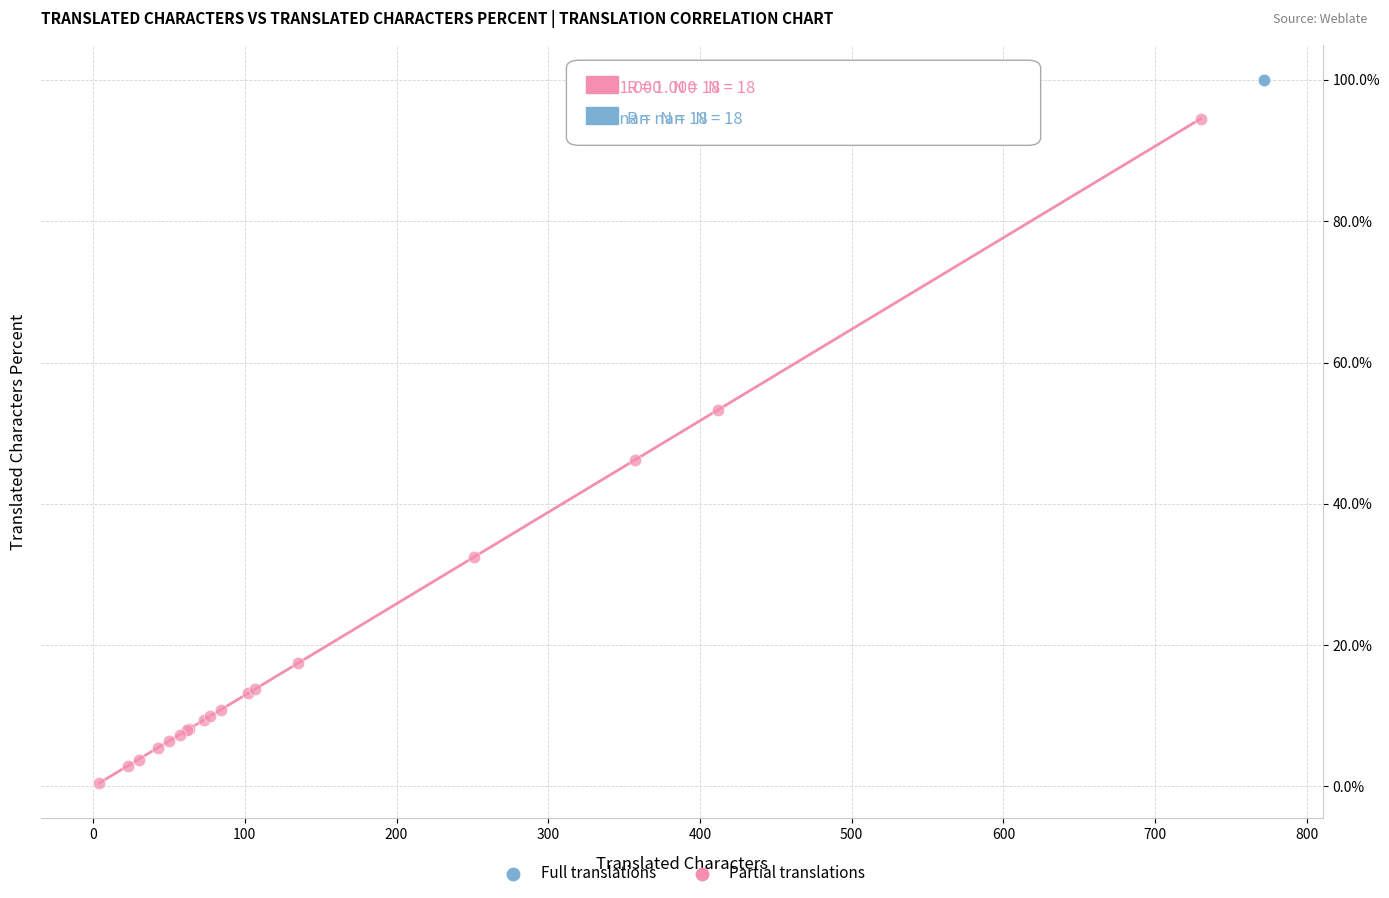

Which series contains the lowest Y value?

Partial translations